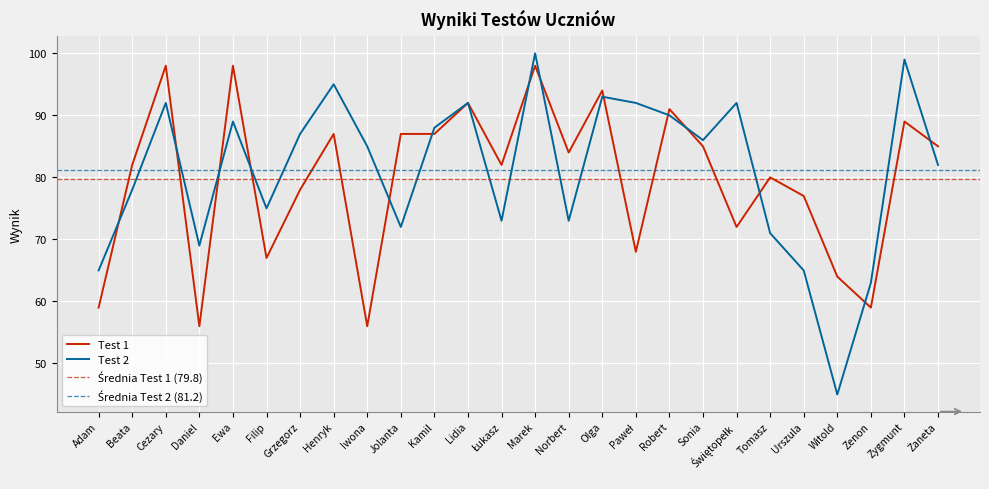

What is the label of the 2nd point from the right?

Zygmunt